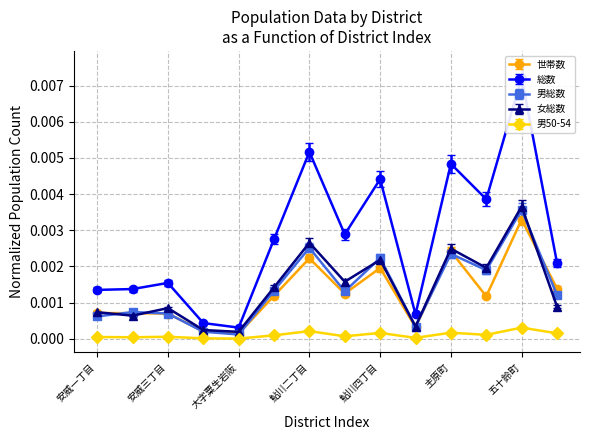

Is the value of 女総数 at 安威一丁目 greater than the value of 世帯数 at 安威三丁目?

Yes